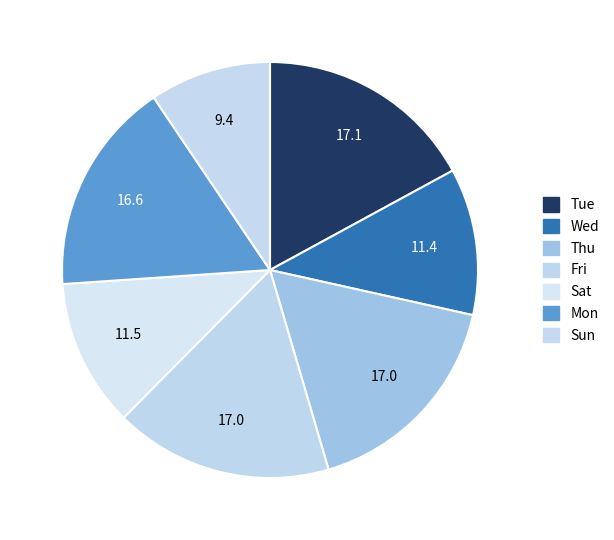

How many segments does this pie chart have?

7